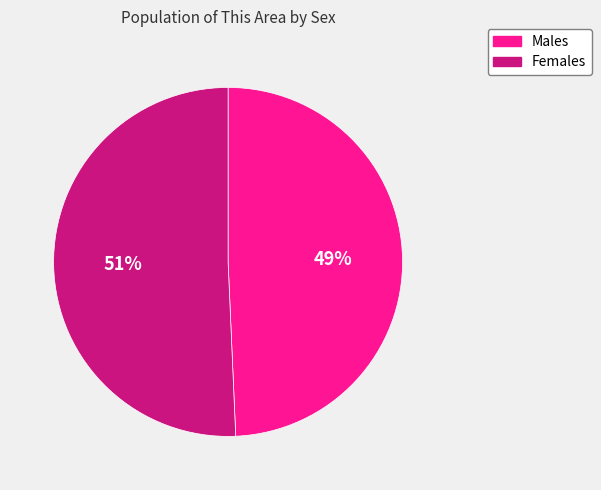

To the nearest percent, what is the average slice percentage?

50%